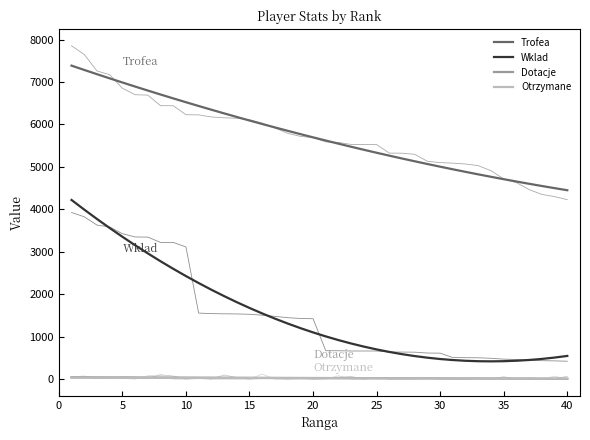

What is the difference between the maximum and minimum values in the Wklad series?

3802.3